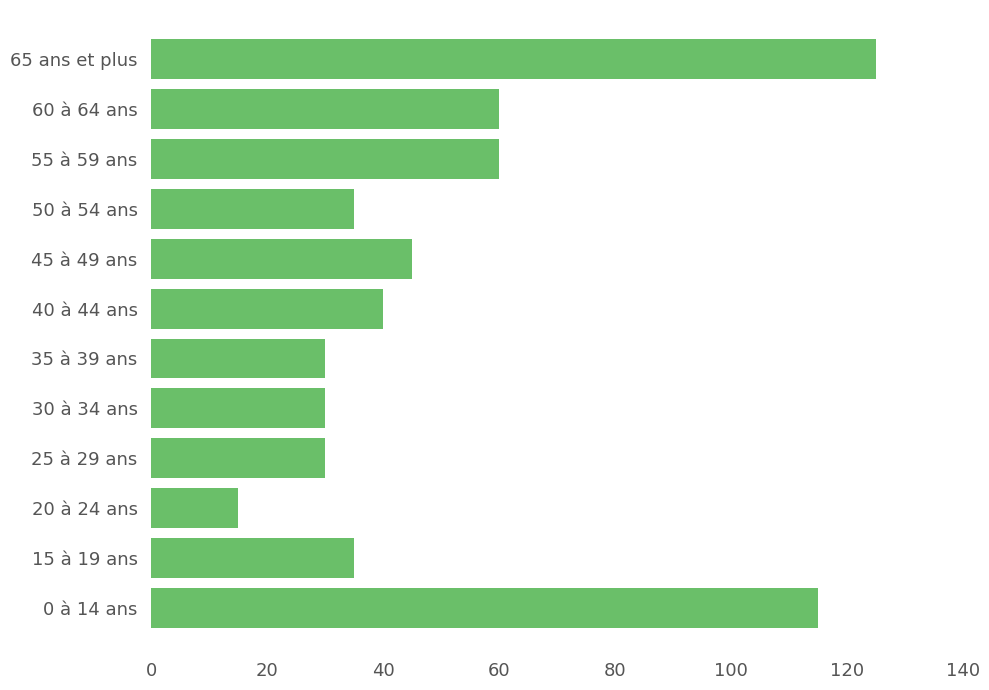

How many values are below 40?

6